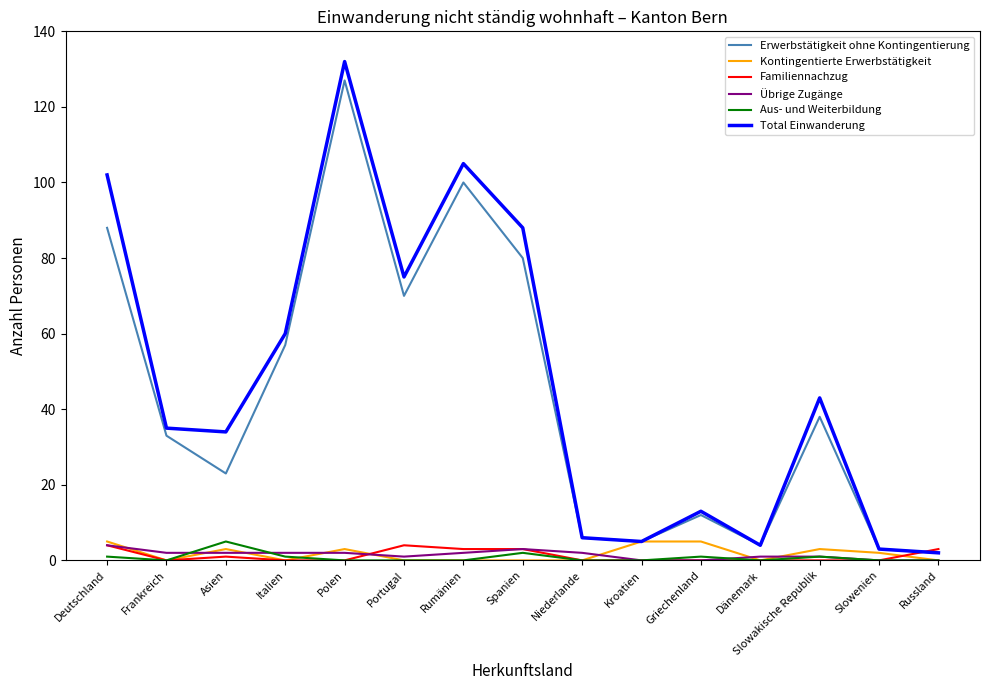

Is the value of Übrige Zugänge at Slowenien greater than the value of Total Einwanderung at Slowakische Republik?

No